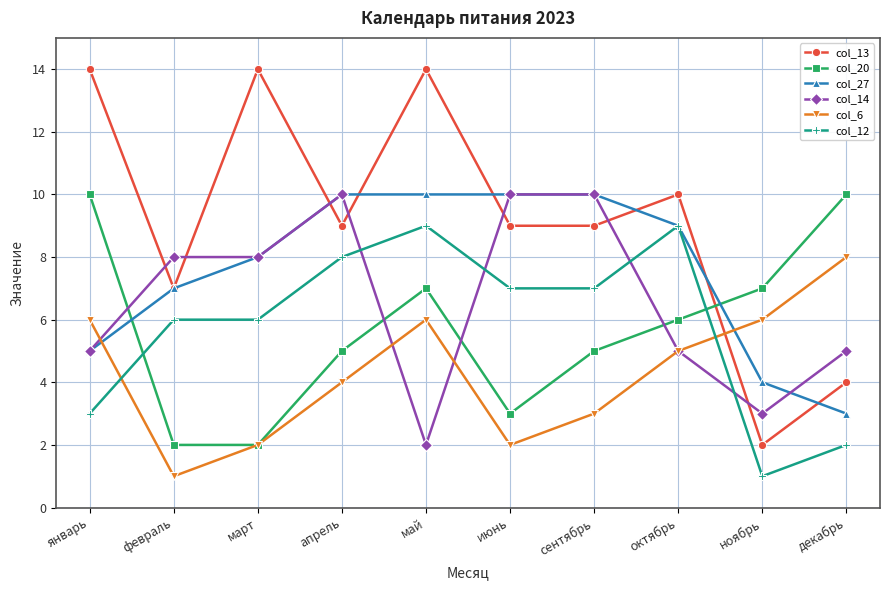

Count the number of data series in this chart.

6